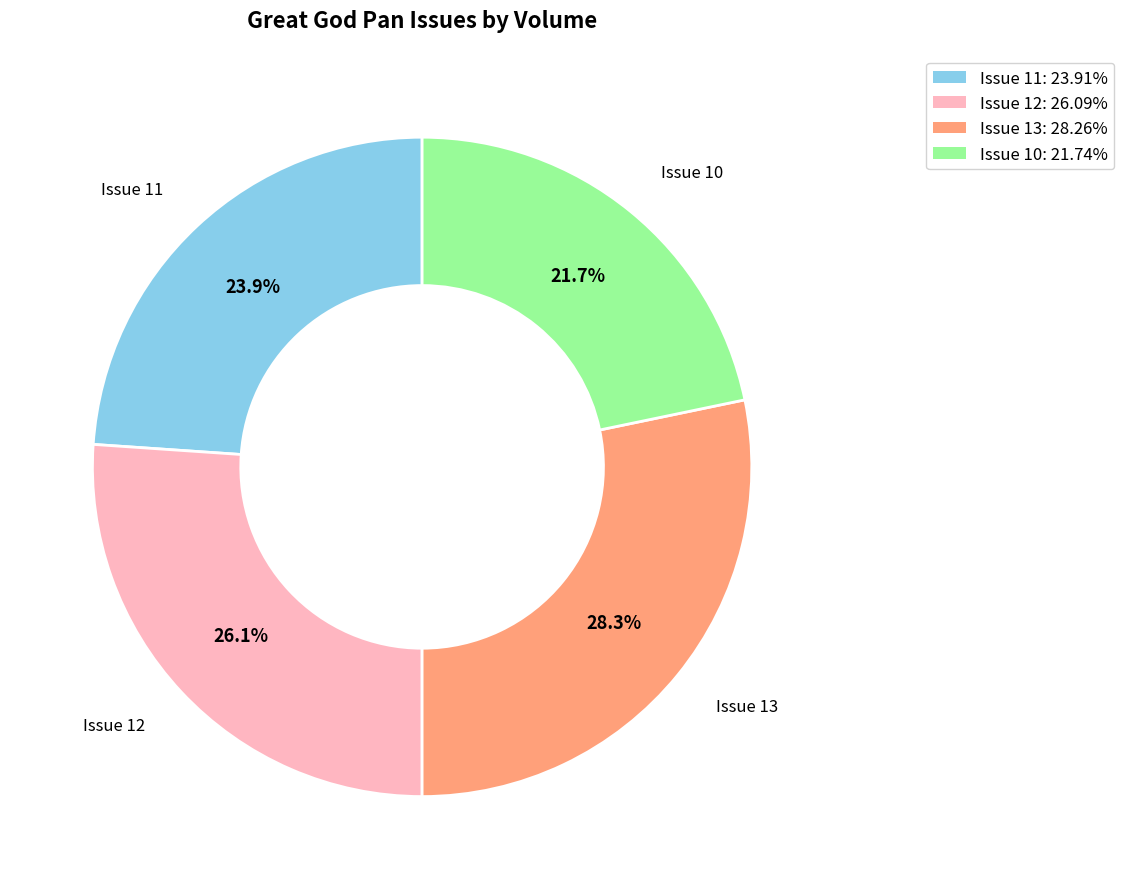

Is there any slice that represents more than half of the pie?

No